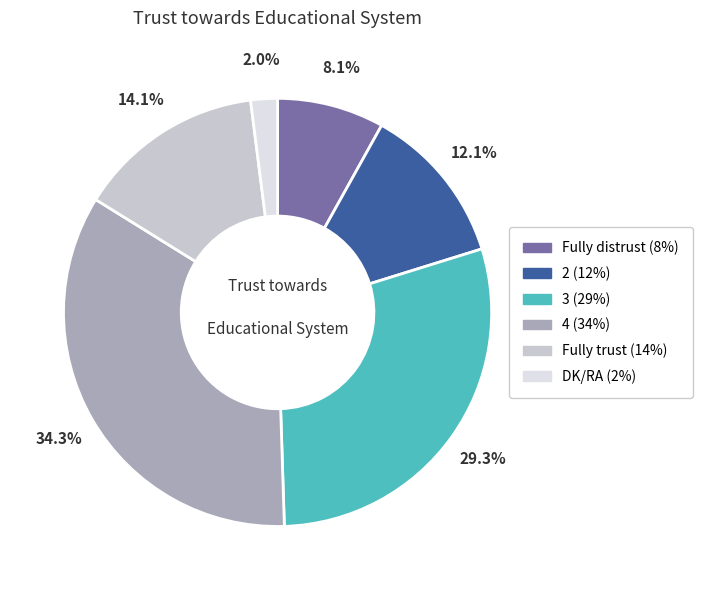

Which category has the biggest portion of the pie?

4